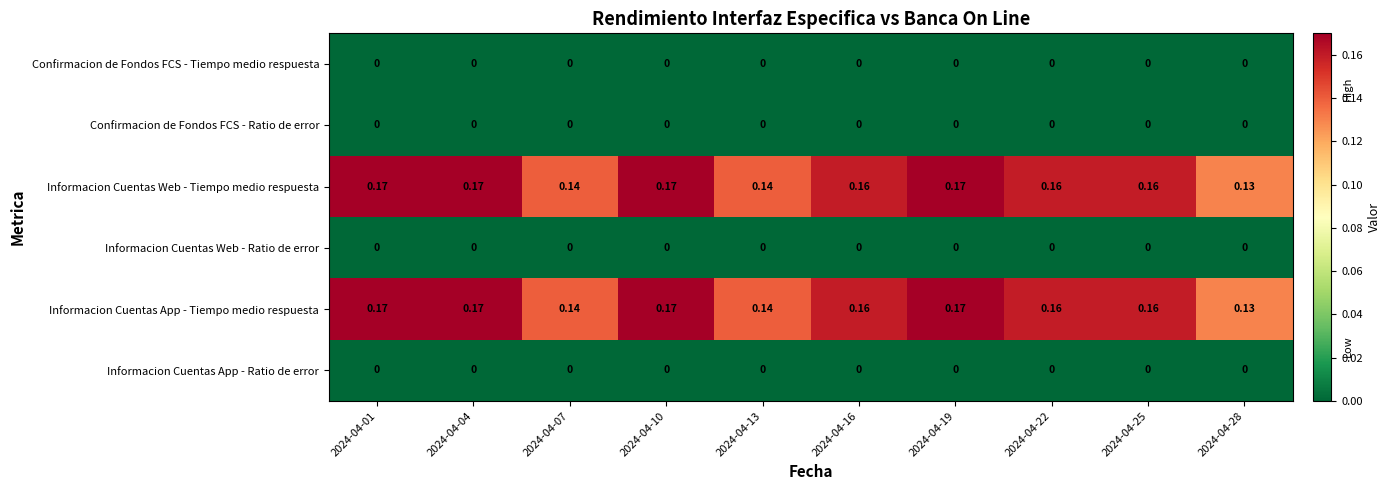

At how many categories does at least one series exceed 0?

10